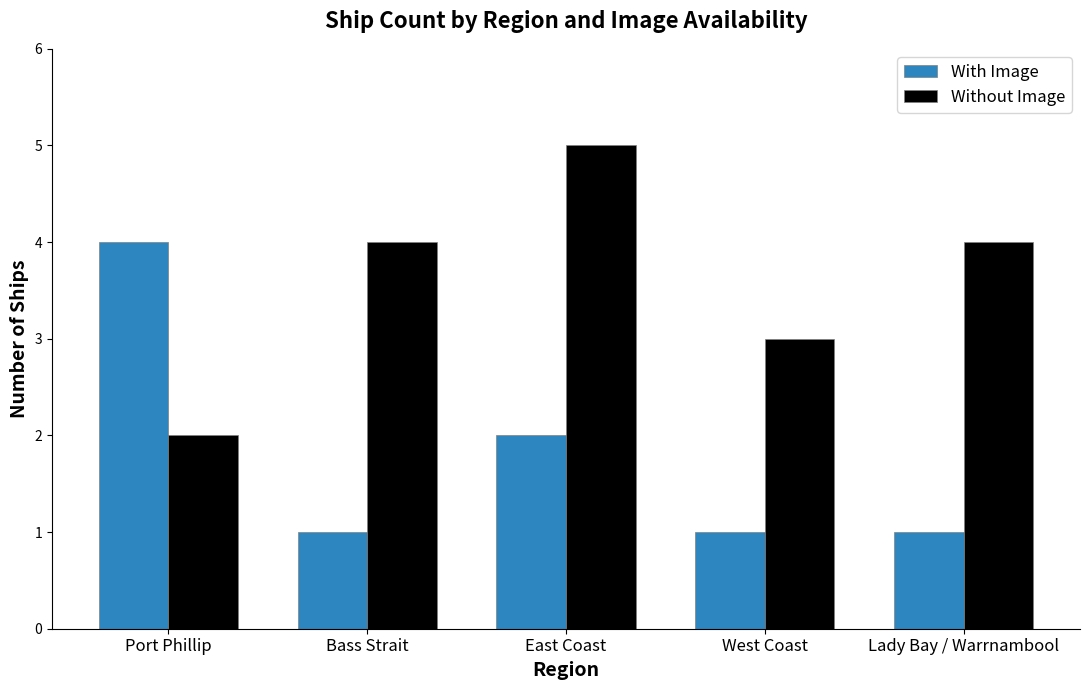

Reading left to right, extract all data points from this chart.

With Image: 4	1	2	1	1
Without Image: 2	4	5	3	4